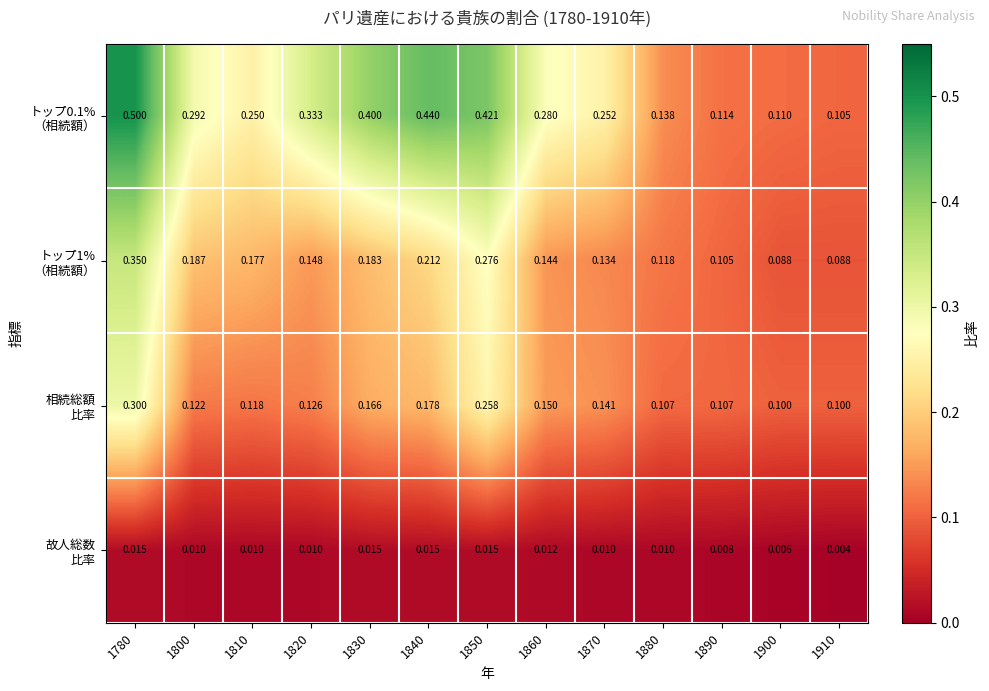

Count the number of categories in the chart.

13